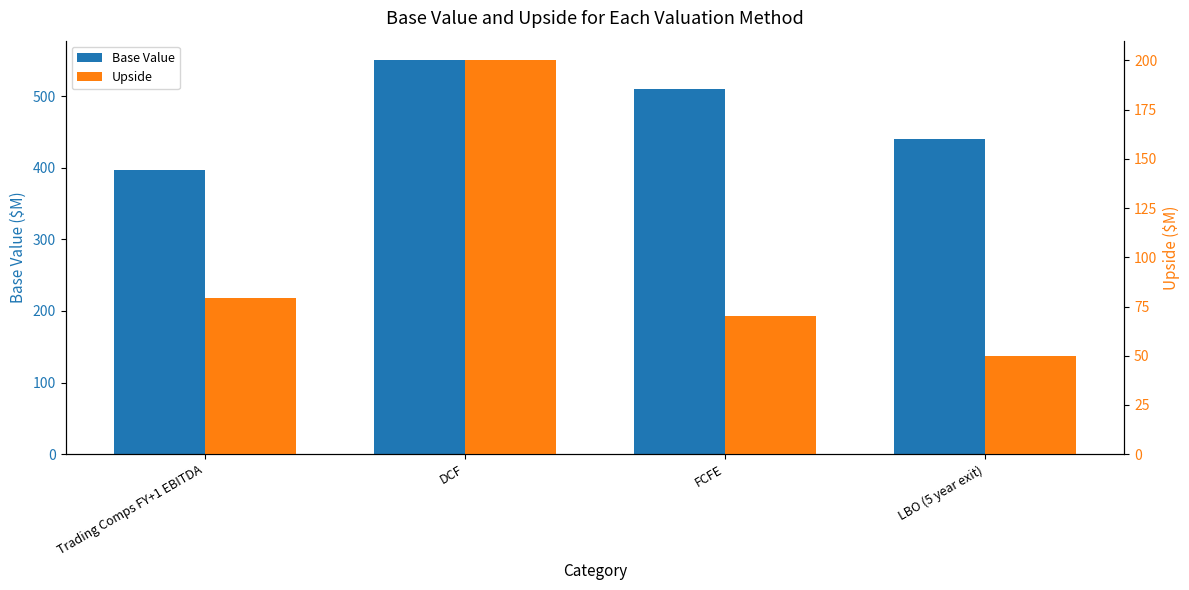

How many data points in Upside are less than 79?

2